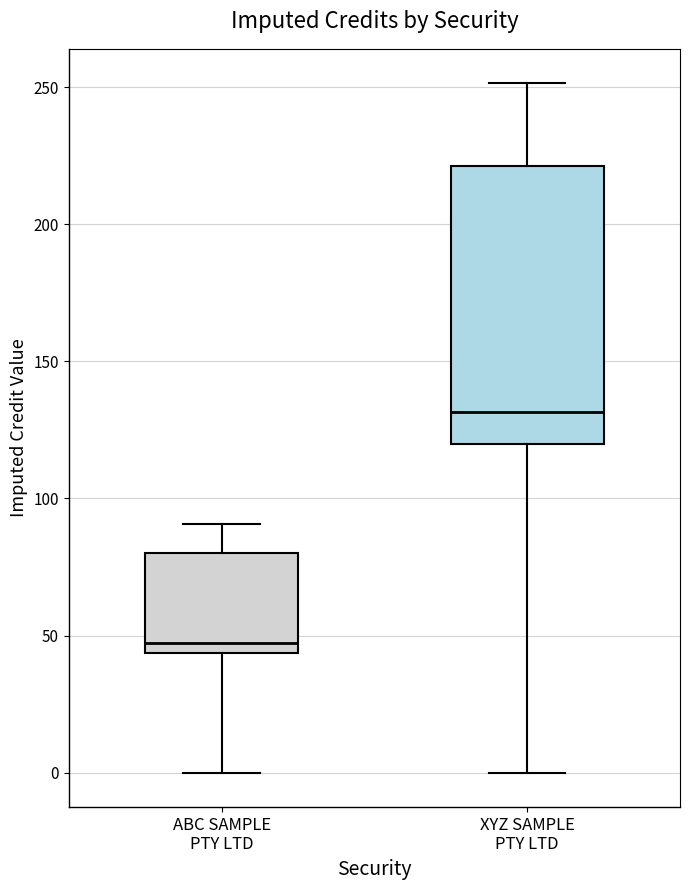

Where does the upper whisker of the box for ABC SAMPLE PTY LTD end on the y-axis? The values are not printed on the chart, so give them approximately, as read against the axis.

90